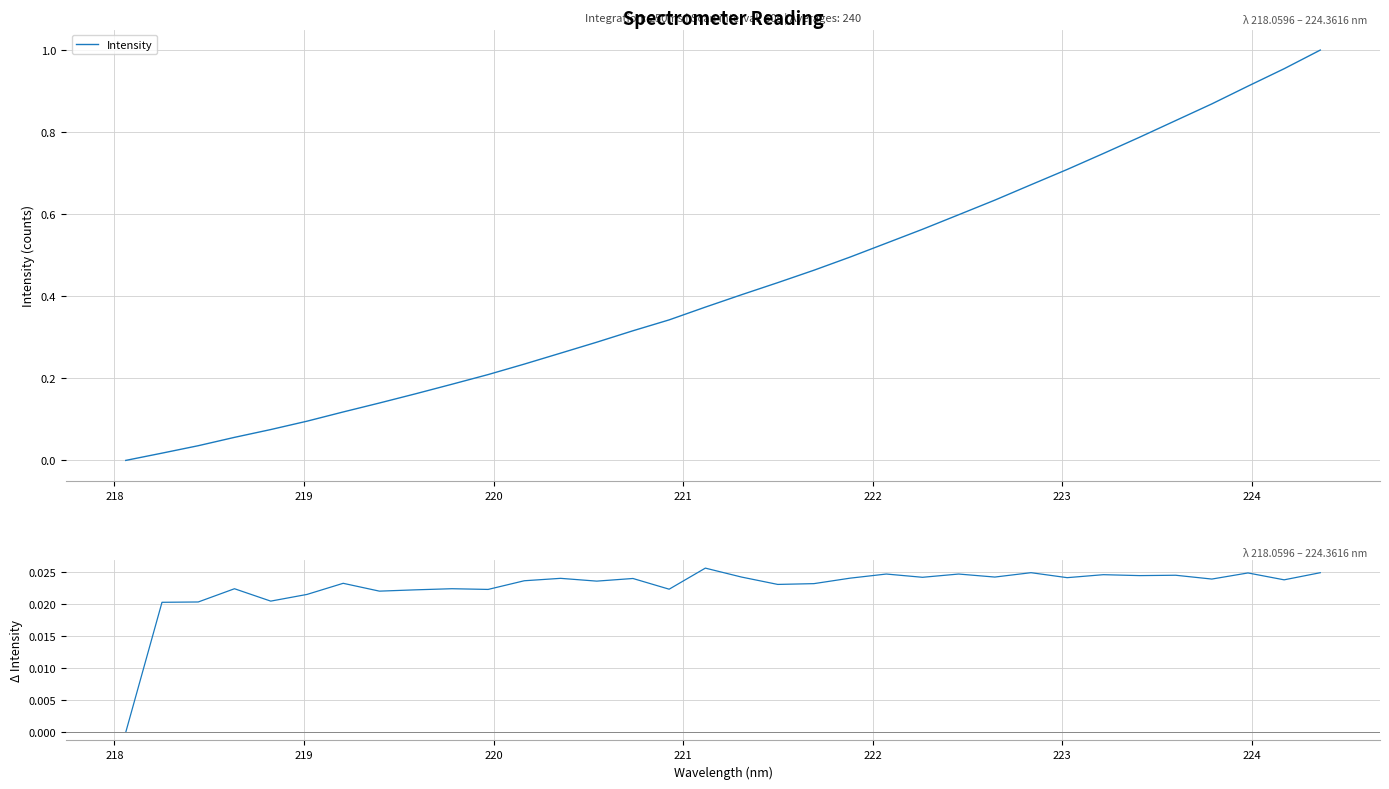

What is the sum of all Intensity delta values?

0.8